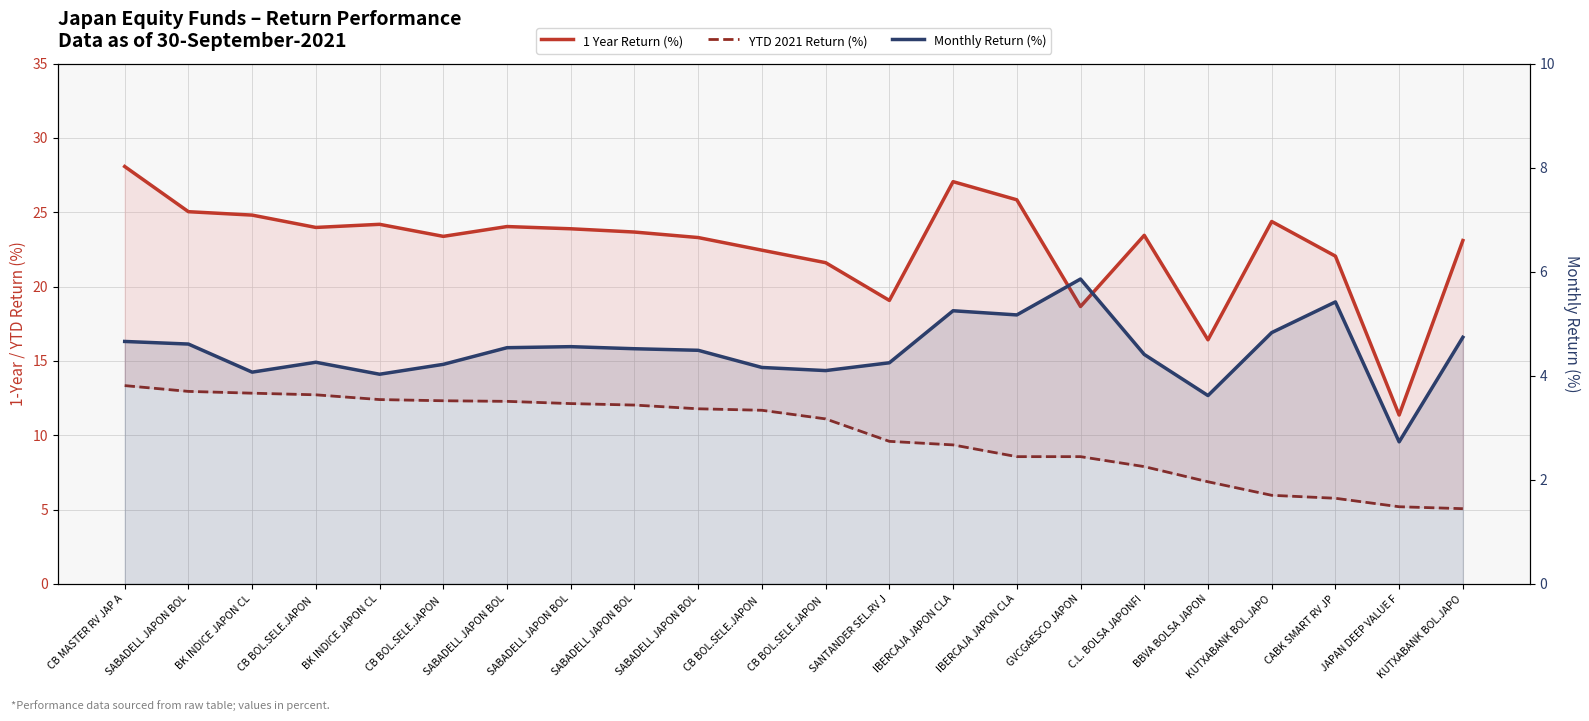

What is the difference between the highest and lowest values at SABADELL JAPON BOL?

20.4